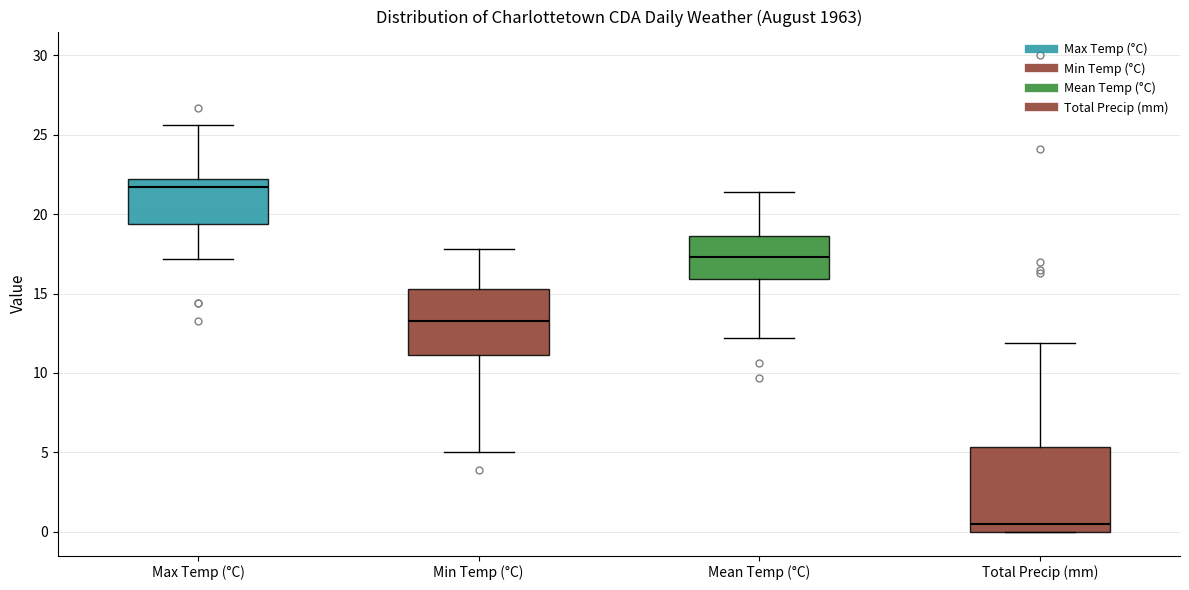

Which box's median line is the highest?

Max Temp (°C)